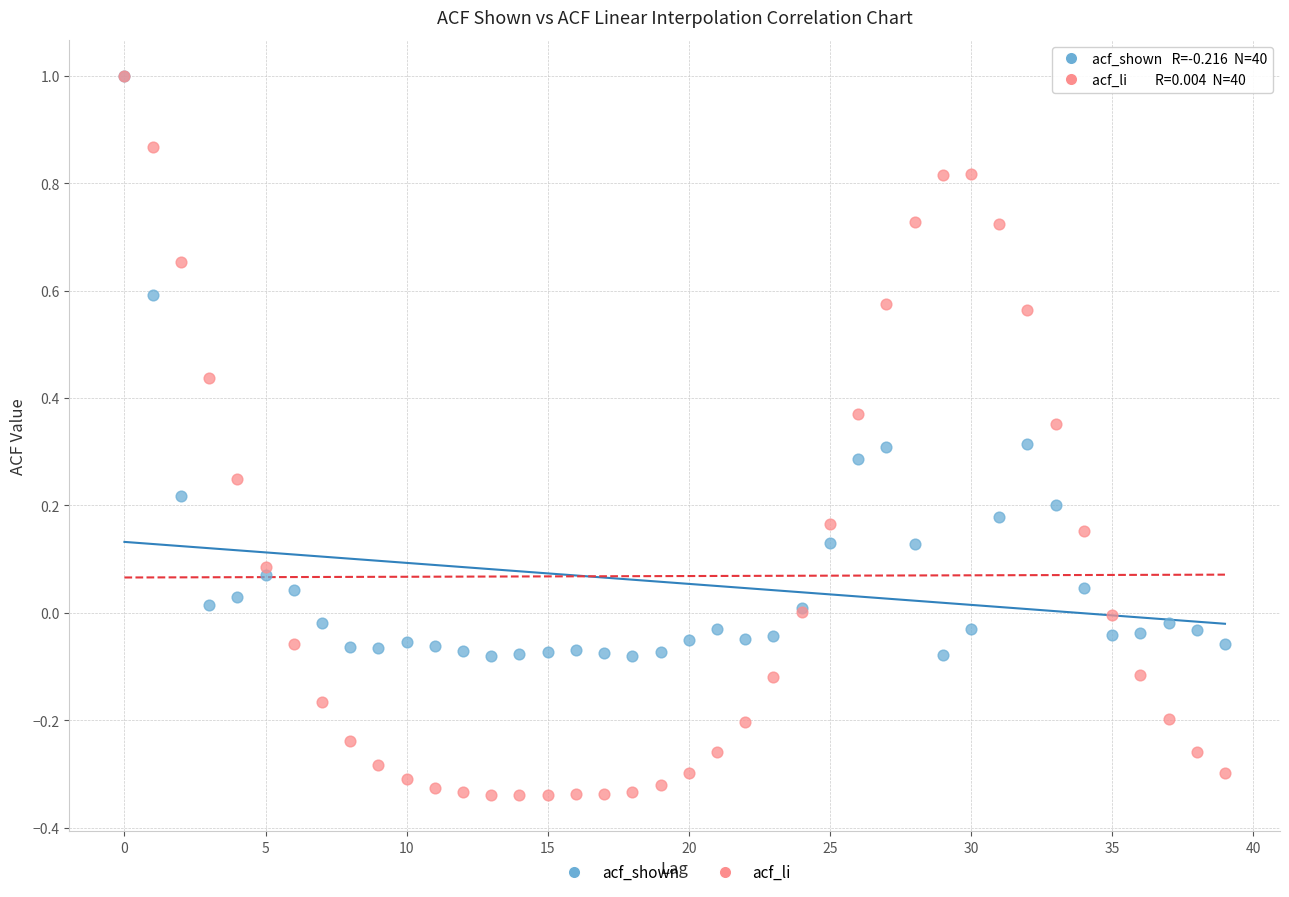

What are all the series names shown in the legend?

acf_shown, acf_li